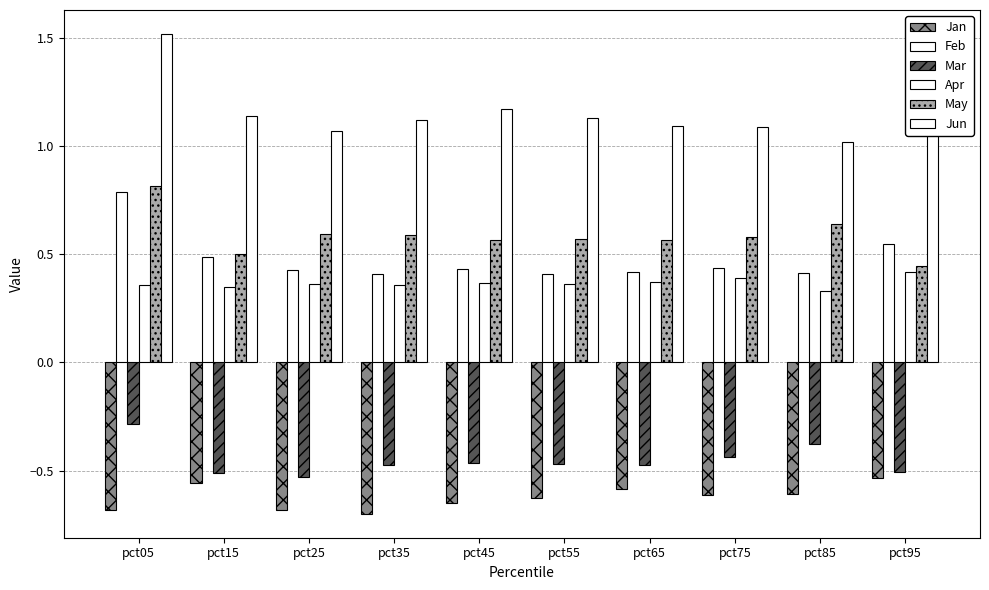

Are the bars horizontal?

No